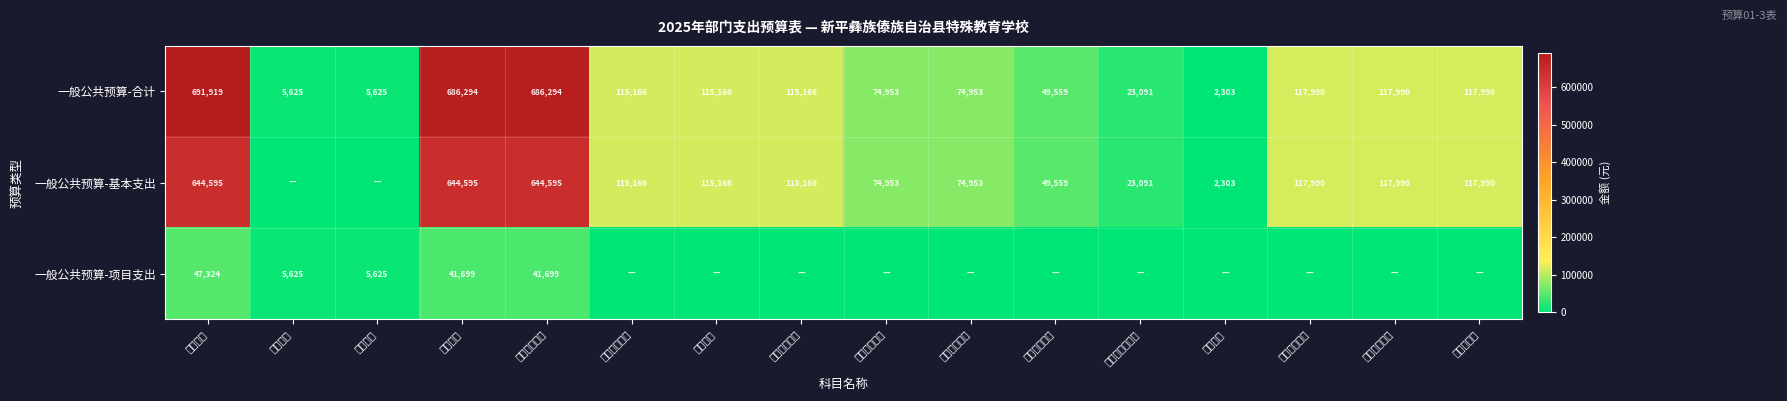

The 一般公共预算-基本支出 series shows 117990 at 住房公积金. True or false?

True